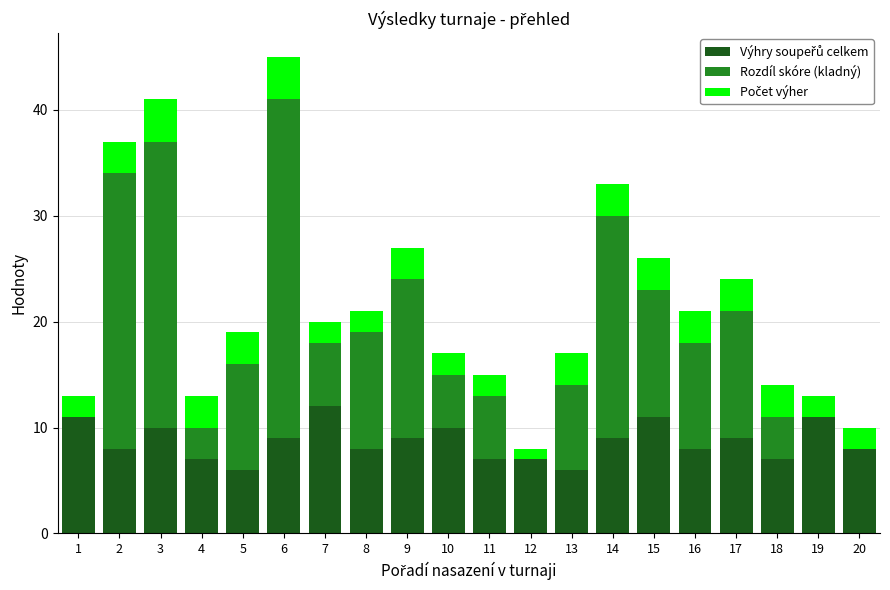

At which category is the sum across all series the highest?

6